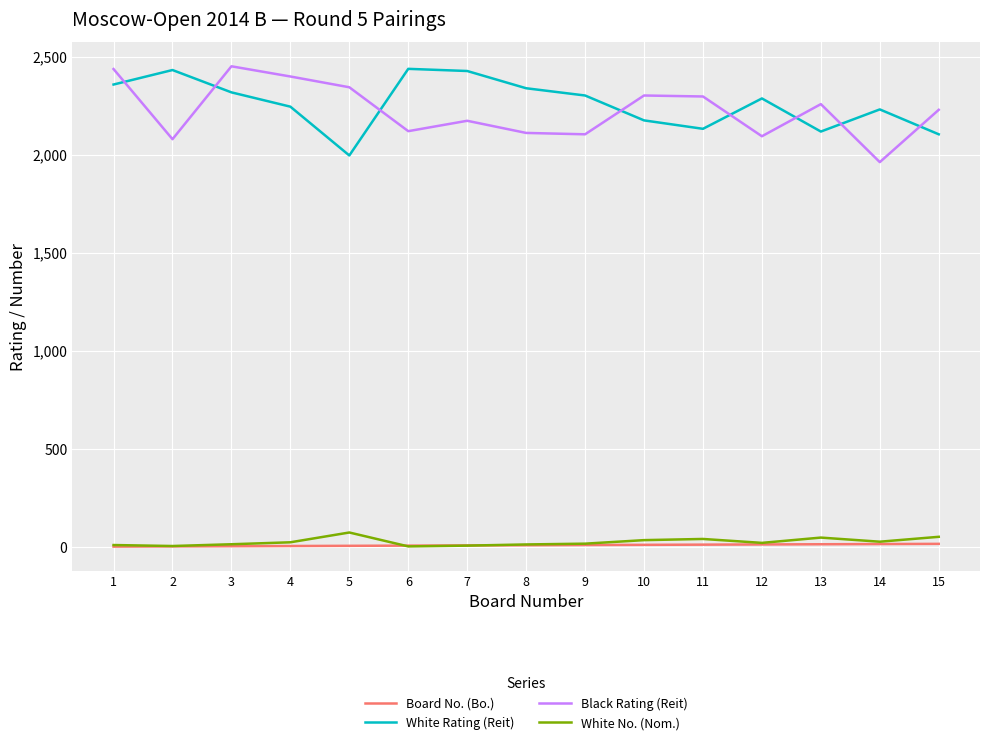

How many values in the White No. (Nom.) series are below 20?

7